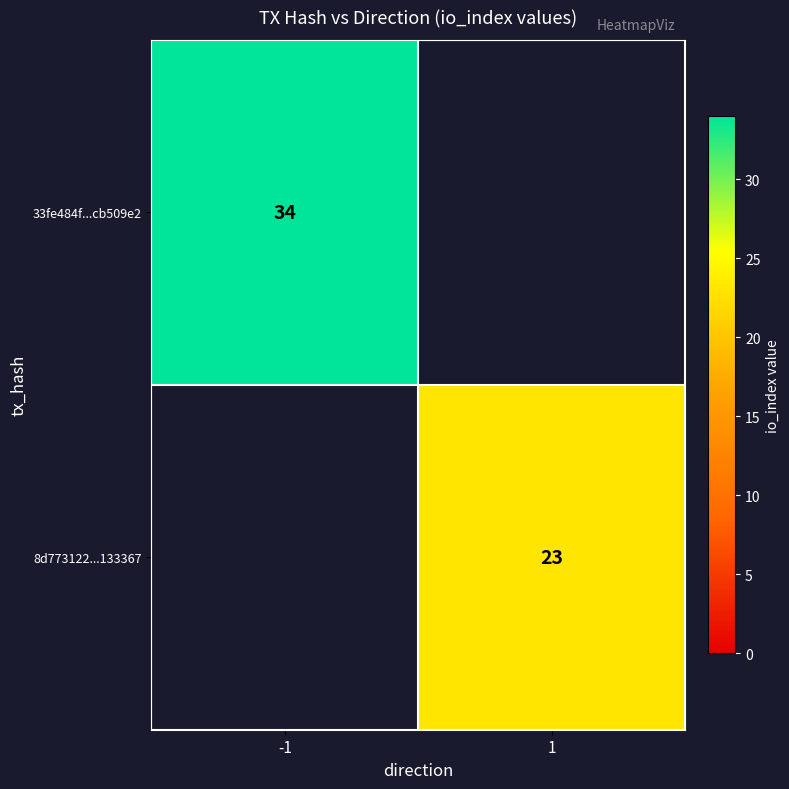

True or false: 33fe484f...cb509e2 has a value of 34 at -1.

True